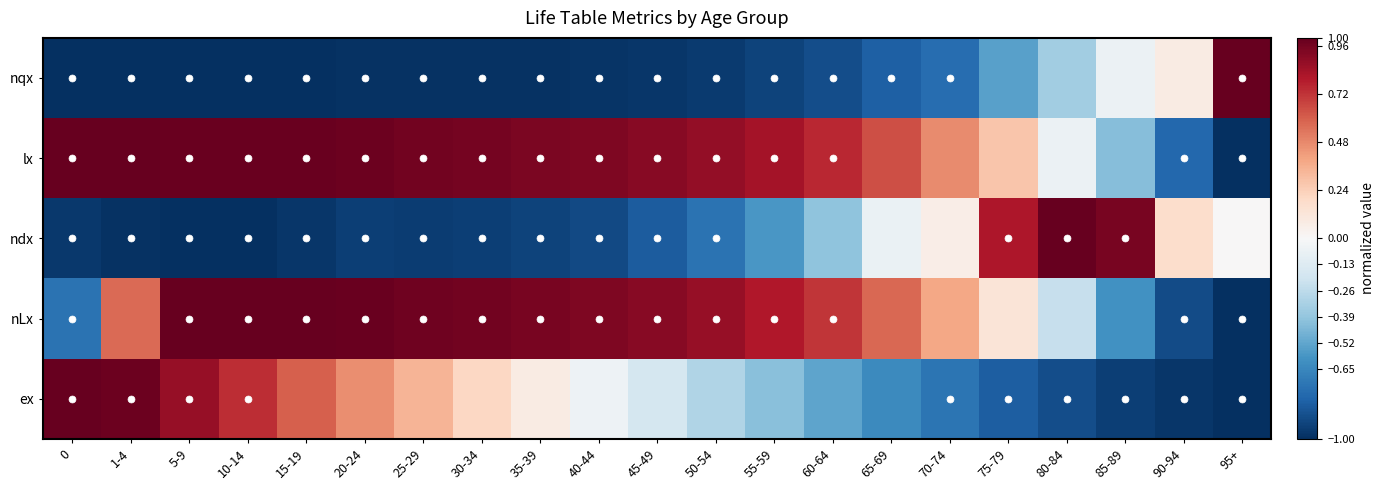

What is the smallest value displayed?

-1.0